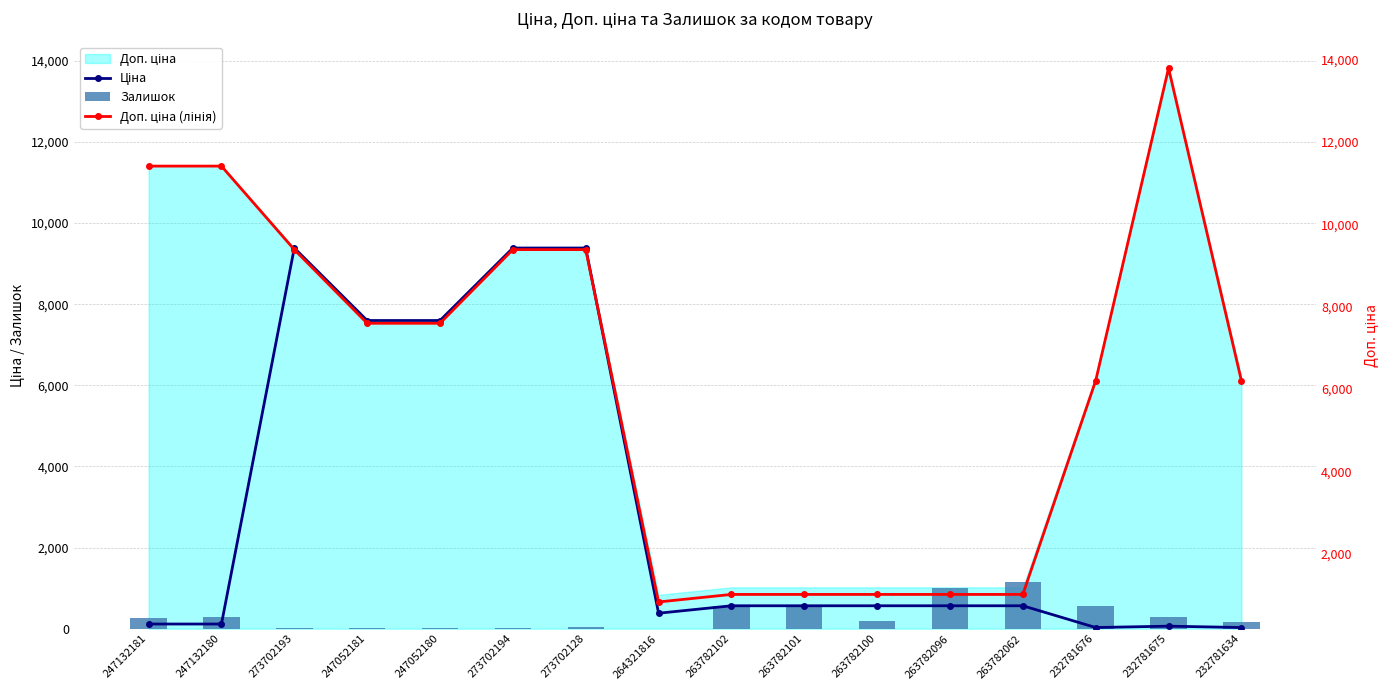

Where is Ціна nearest to the value 4705?

247052181